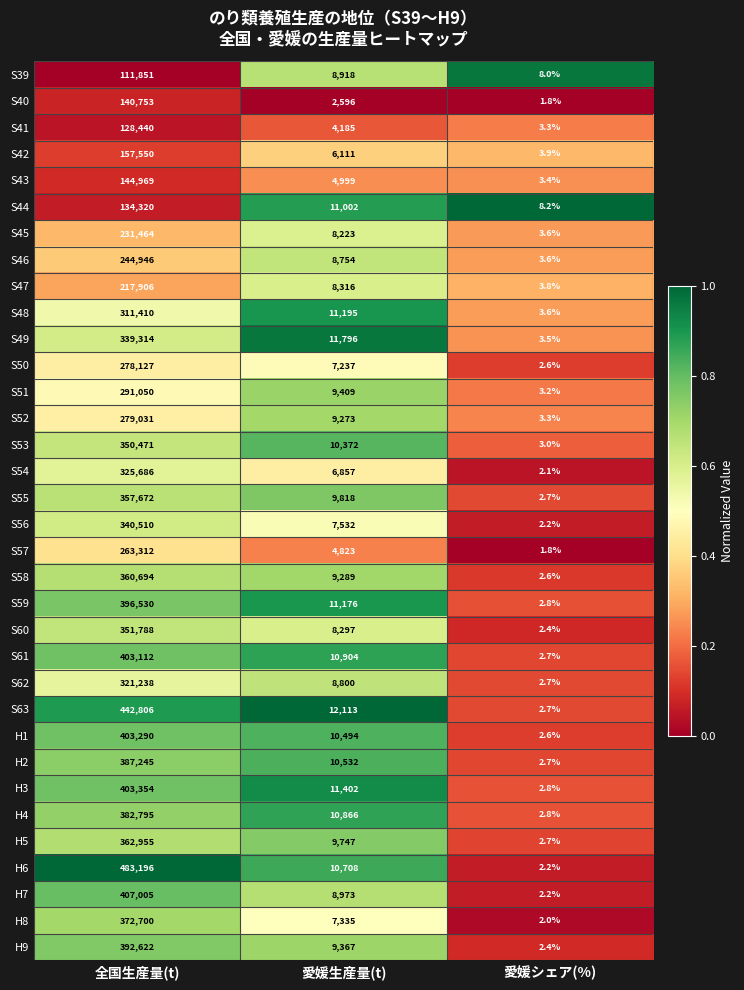

Rank the categories by S53 value from highest to lowest.

全国生産量(t), 愛媛生産量(t), 愛媛シェア(%)